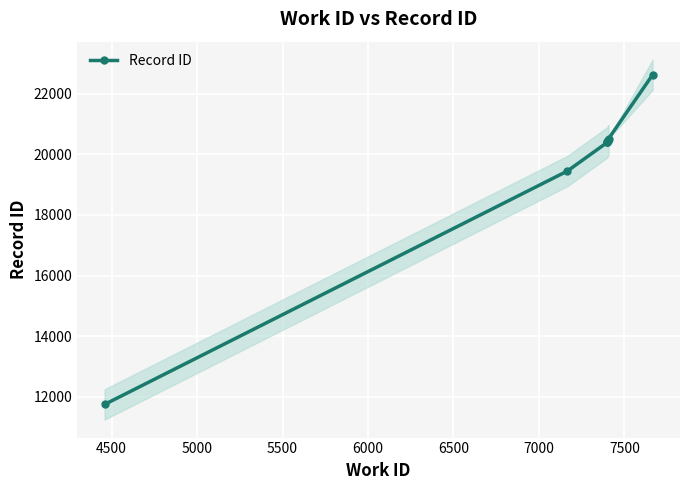

What is the value of the Record ID point at the 2nd from the left?

19447